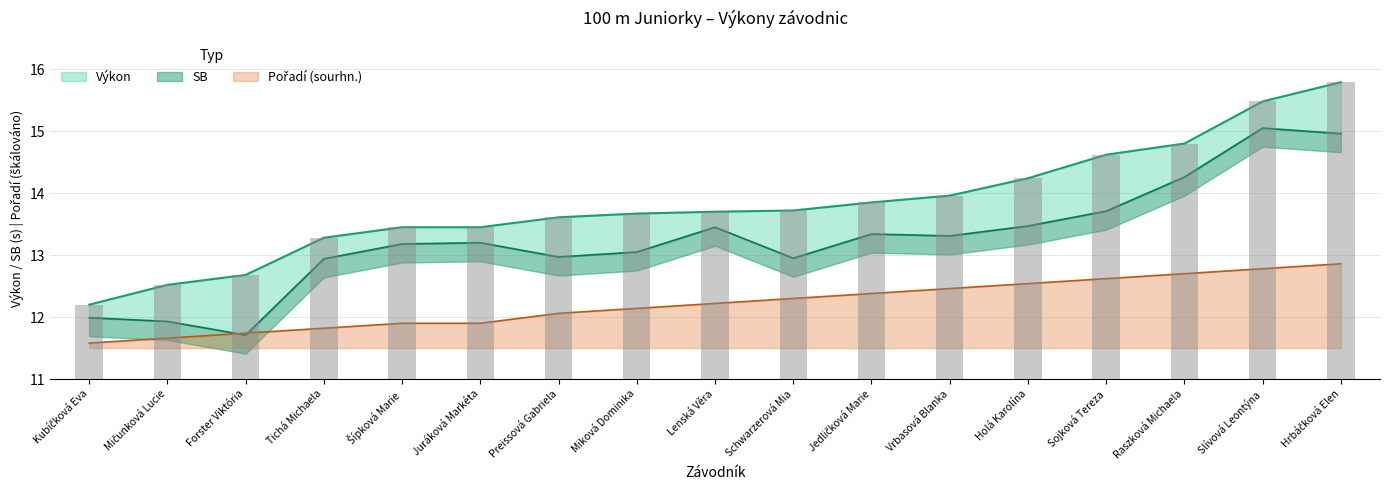

What is the difference between the maximum and minimum values in the Výkon series?

3.6